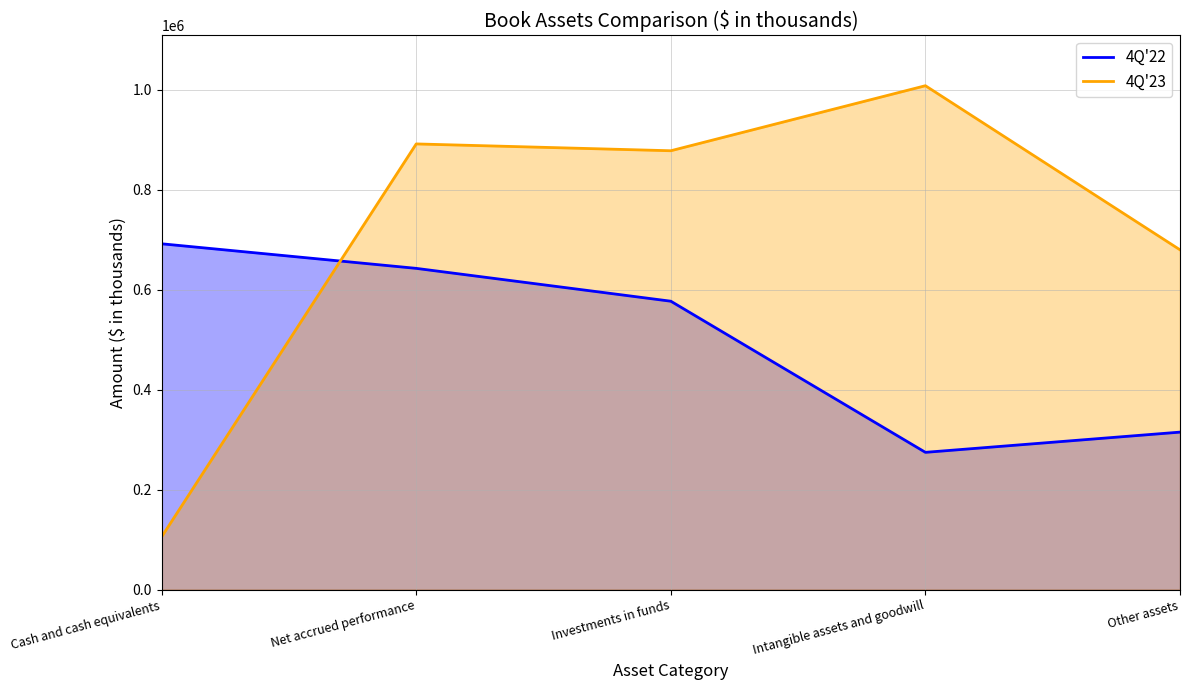

How many times do 4Q'22 and 4Q'23 cross each other?

1